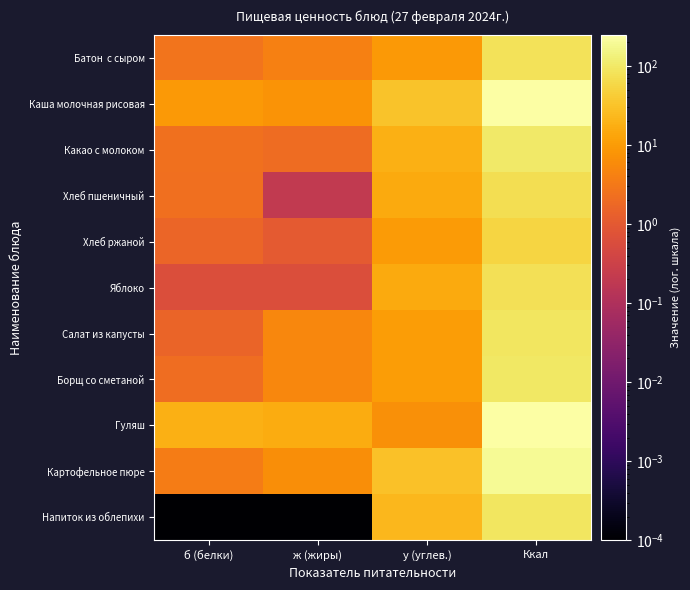

At Ккал, list the series in order from largest to smallest.

Гуляш, Каша молочная рисовая, Картофельное пюре, Какао с молоком, Борщ со сметаной, Напиток из облепихи, Салат из капусты, Батон с сыром, Яблоко, Хлеб пшеничный, Хлеб ржаной